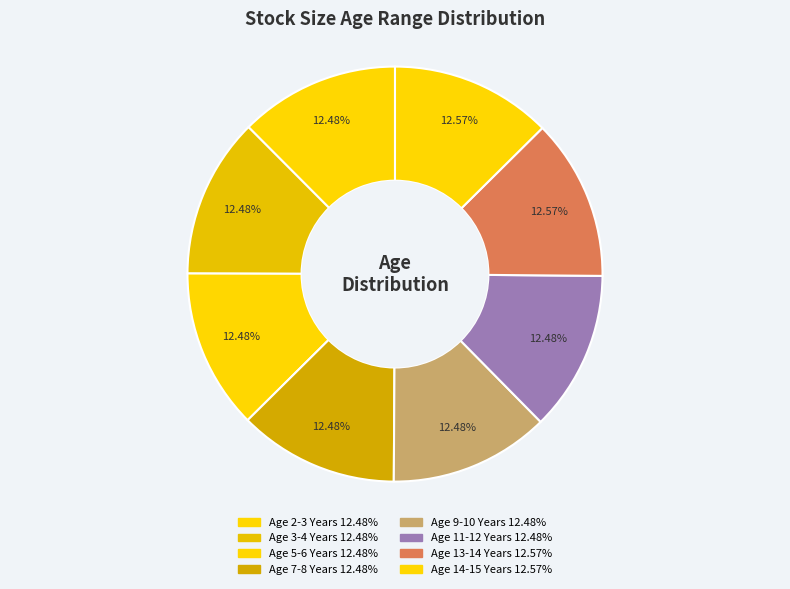

Count the number of slices in the pie.

8